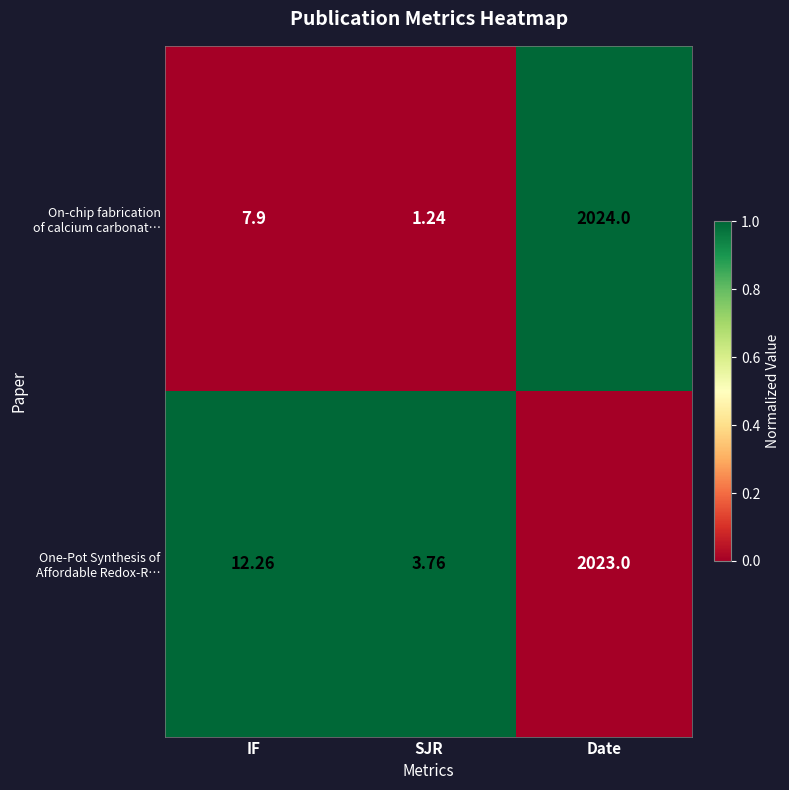

At which category does the chart reach its minimum across all series?

SJR